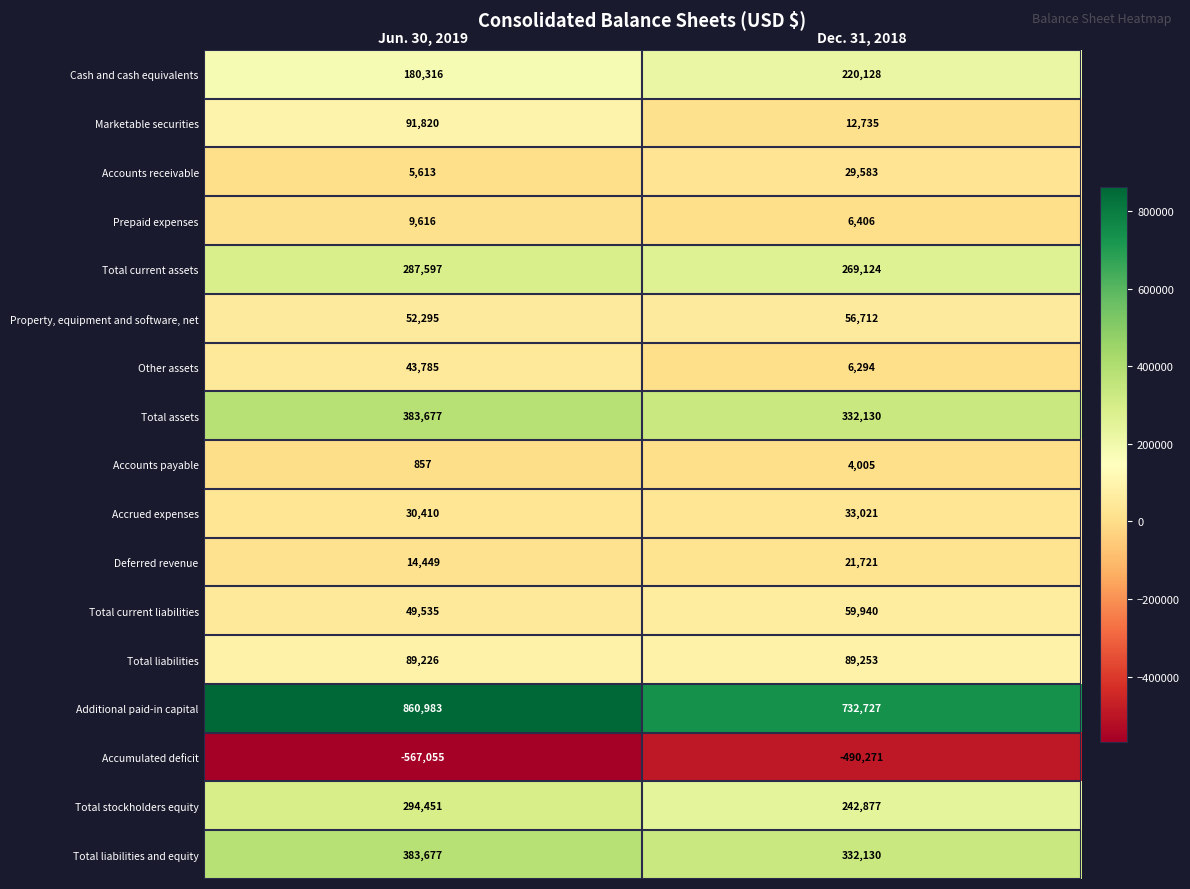

What is the sum of the Cash and cash equivalents values at Dec. 31, 2018 and Jun. 30, 2019?

400444